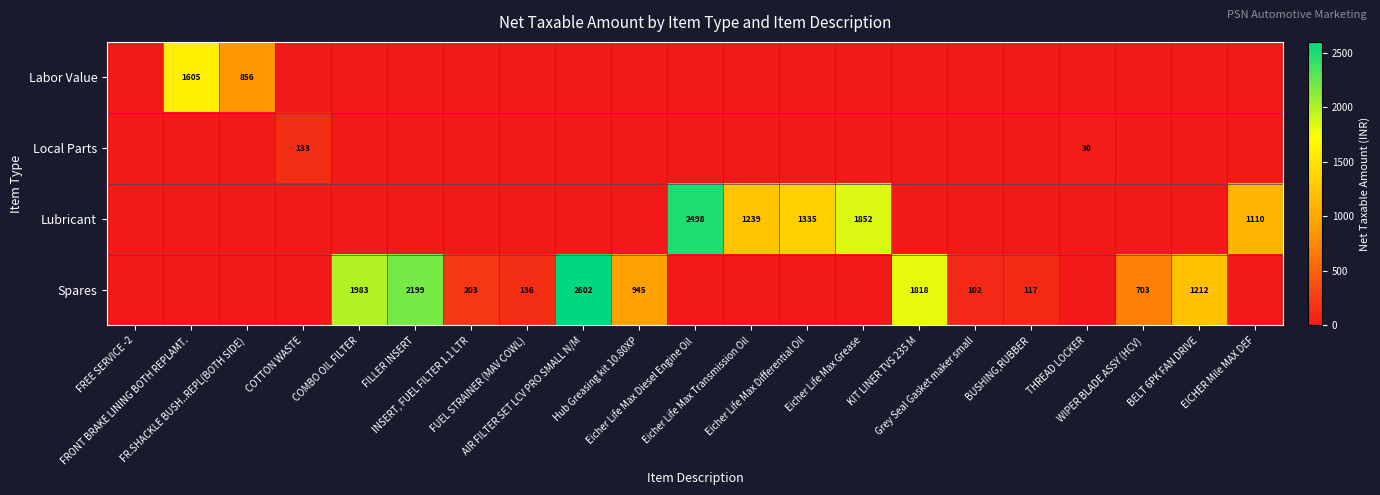

At which category is the sum across all series the highest?

AIR FILTER SET LCV PRO SMALL N/M